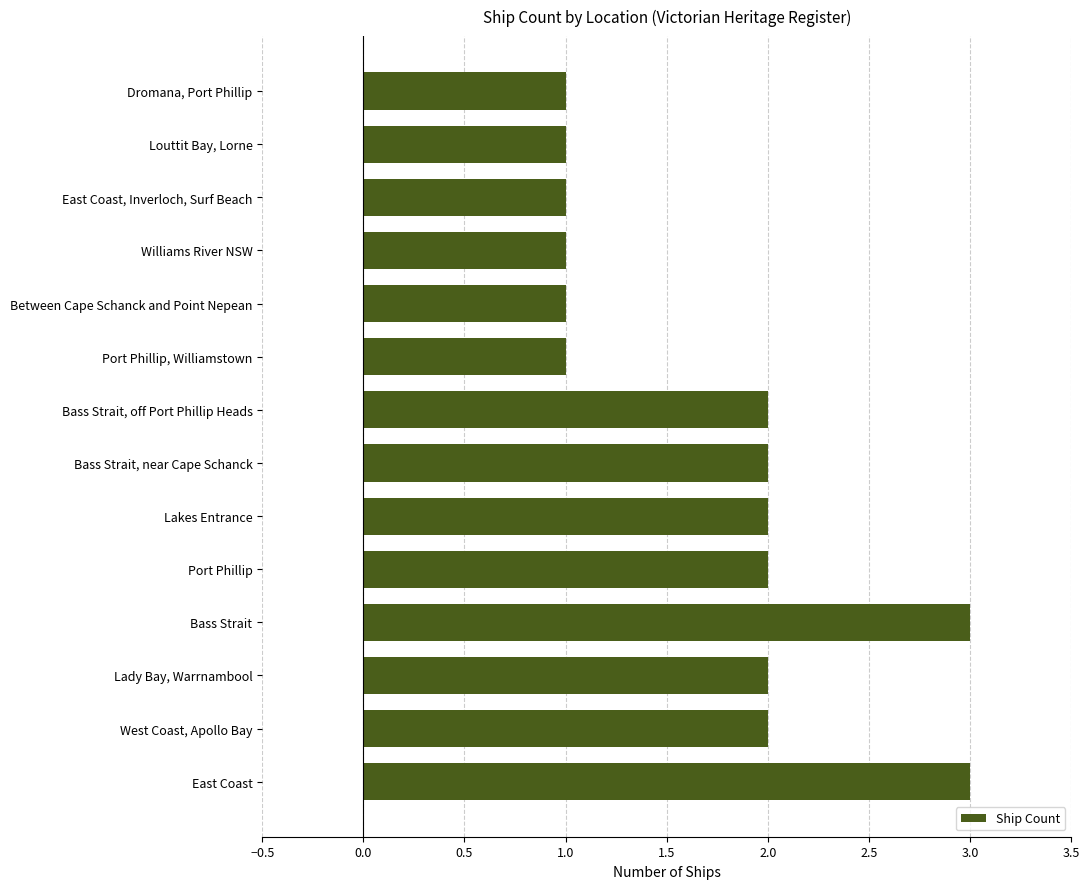

Does the chart contain stacked bars?

No